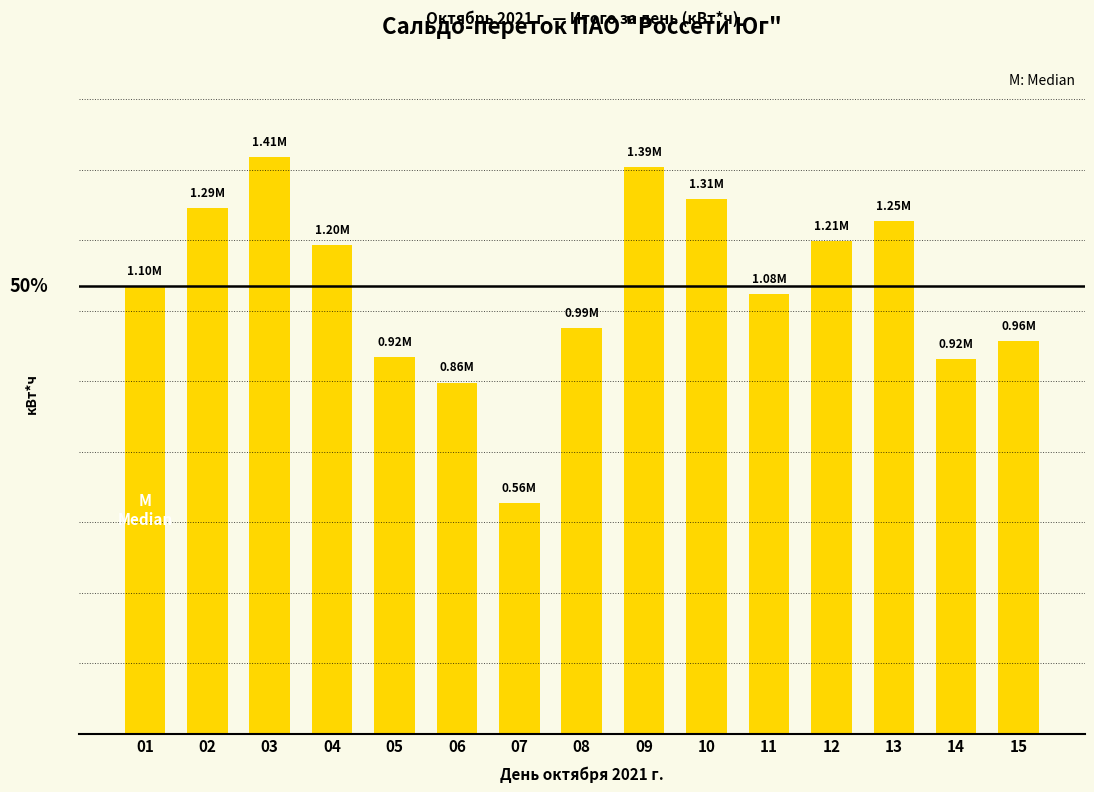

Rank the categories by value from lowest to highest.

07, 06, 14, 05, 15, 08, 11, 01, 04, 12, 13, 02, 10, 09, 03